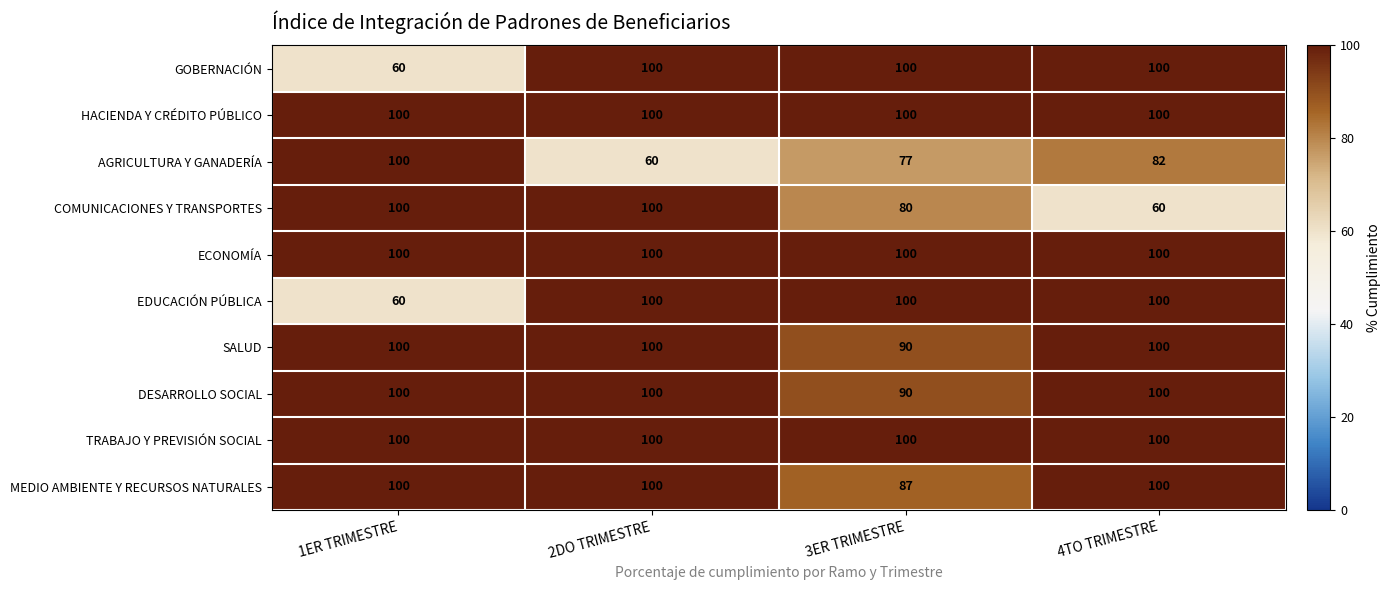

What is the average value of the MEDIO AMBIENTE Y RECURSOS NATURALES series?

97